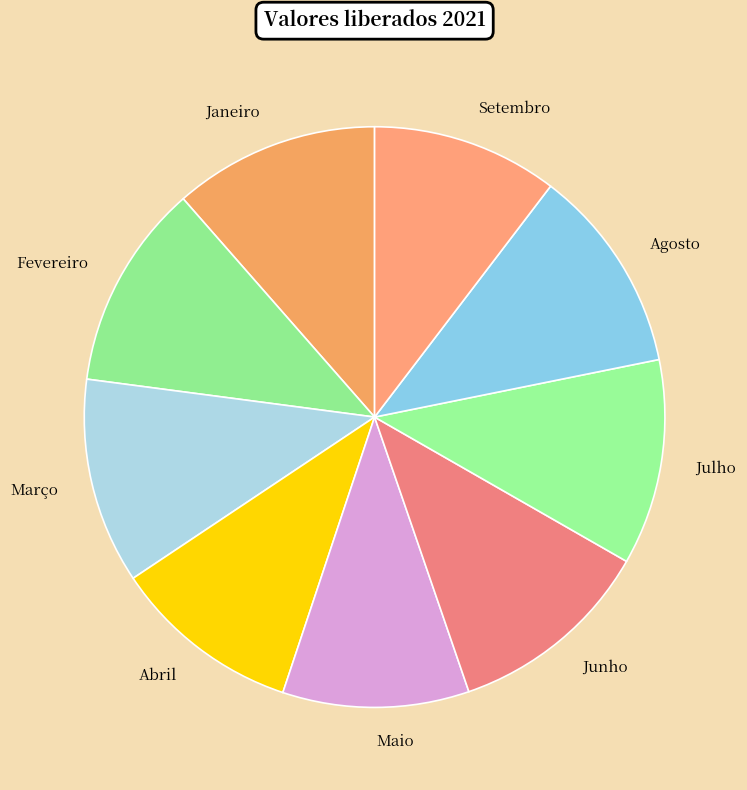

Is it true that Fevereiro is 11% of the pie?

True